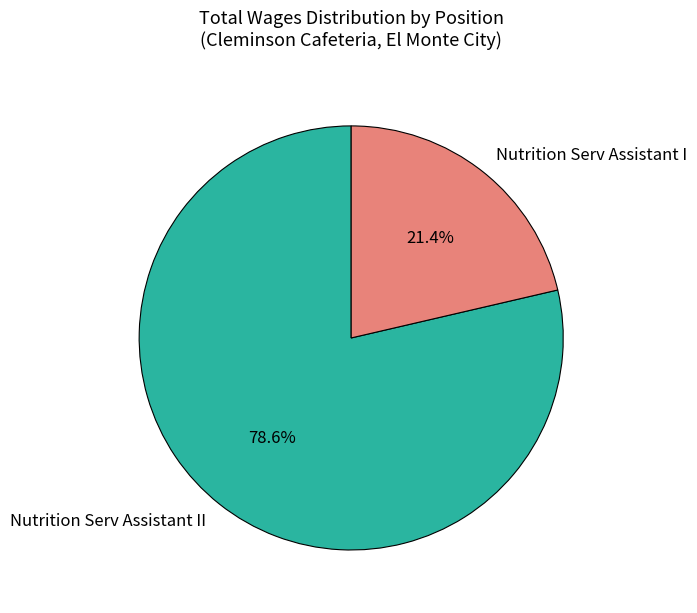

To the nearest percent, what is the combined percentage of Nutrition Serv Assistant II and Nutrition Serv Assistant I?

100%